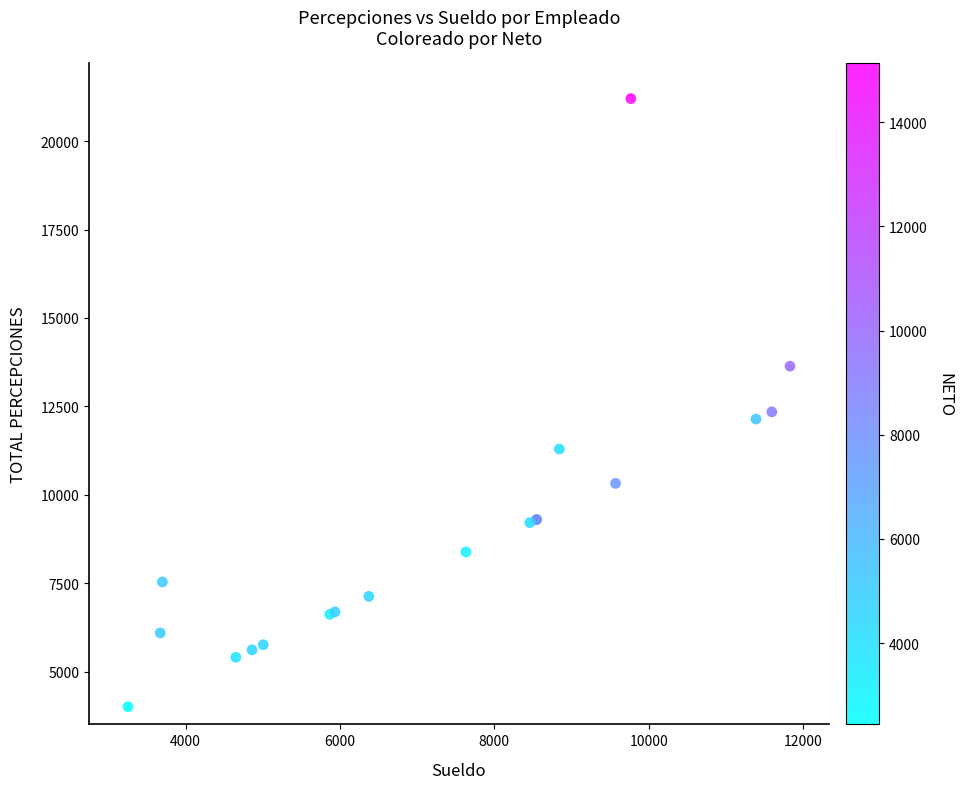

What Y value in the scatter plot is closest to 12604?

12345.1